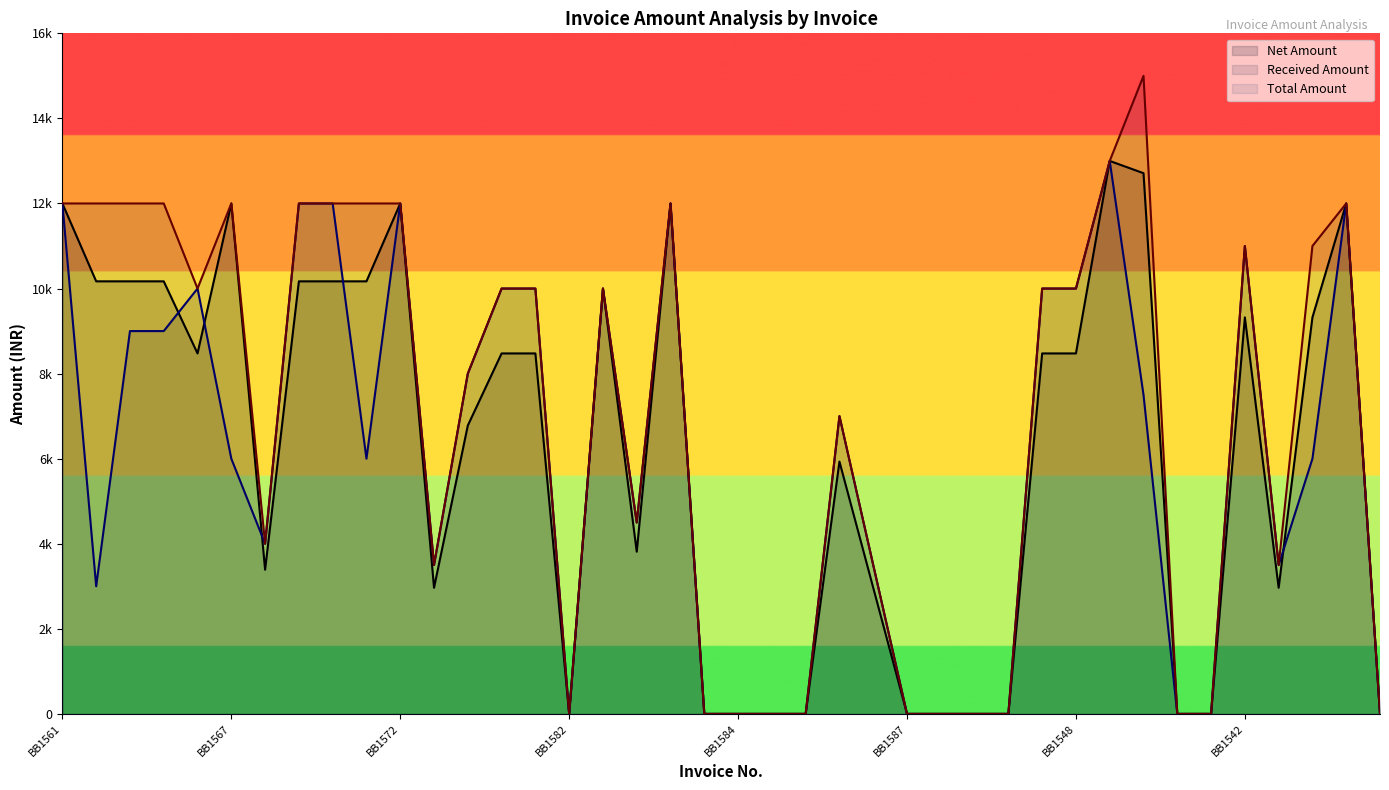

What is the sum of all Net Amount values?

246558.6